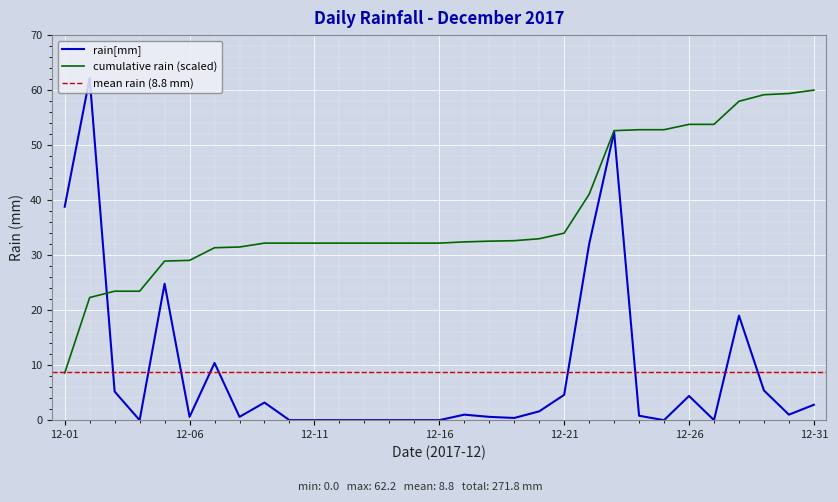

What is the greatest value displayed?

62.2